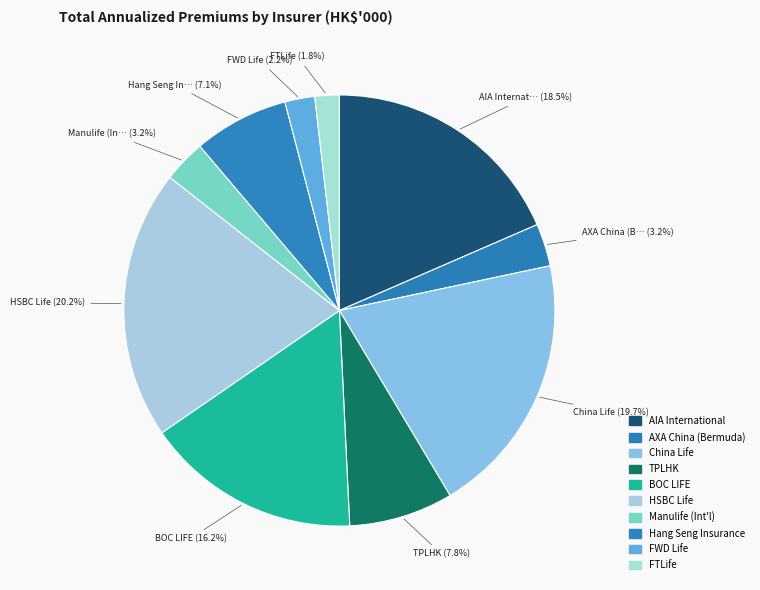

How many slices are in this pie chart?

10